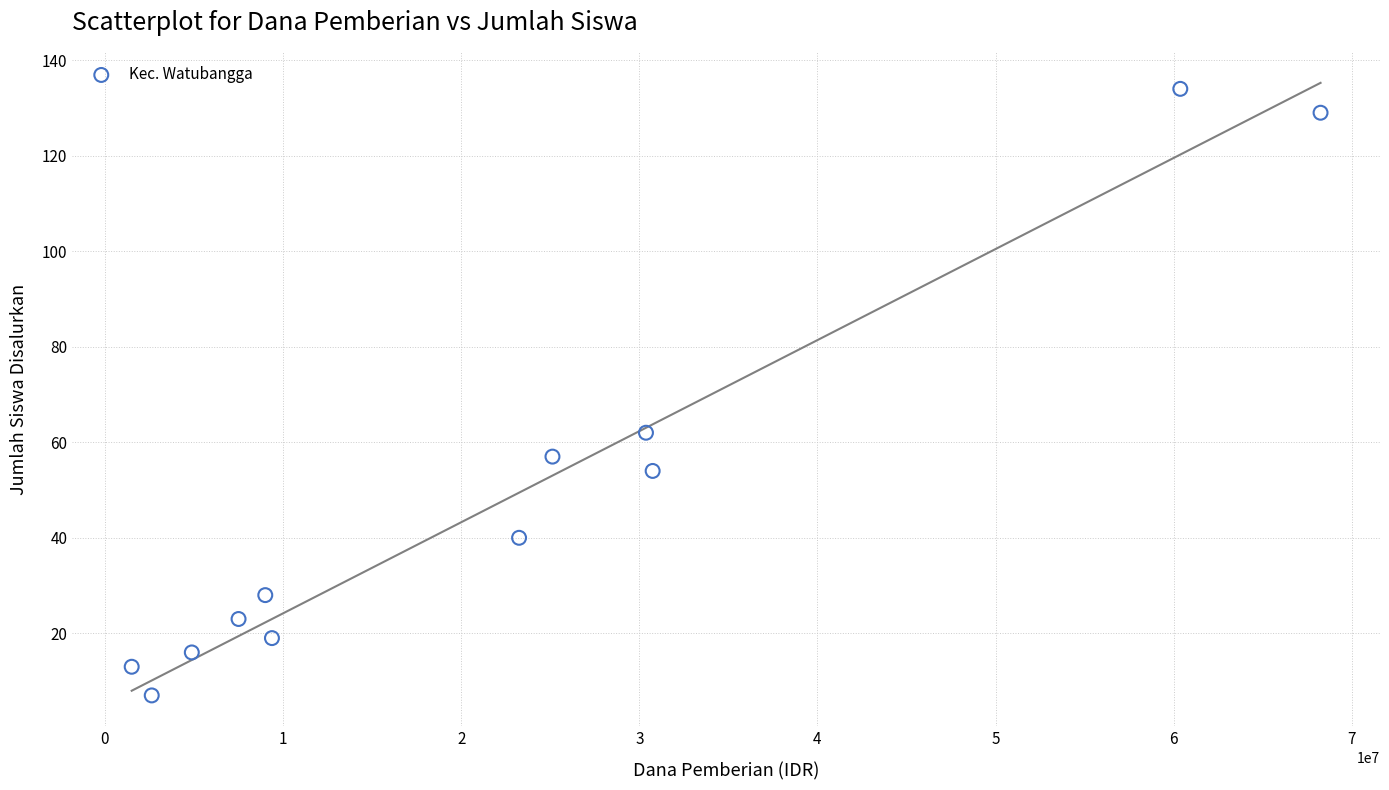

What Y value in the scatter plot is closest to 70?

62